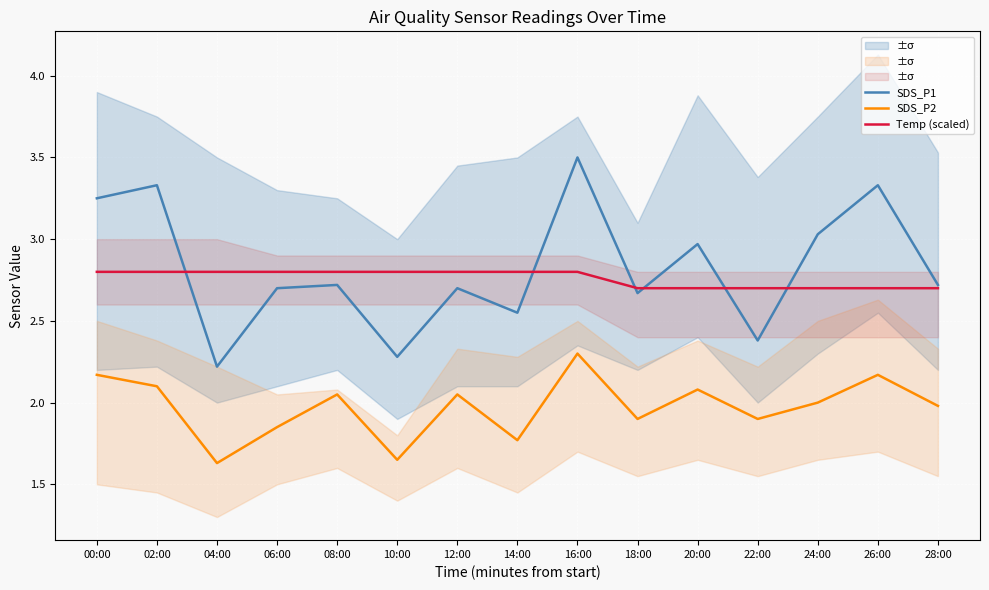

Which series has the largest total across all categories?

SDS_P1